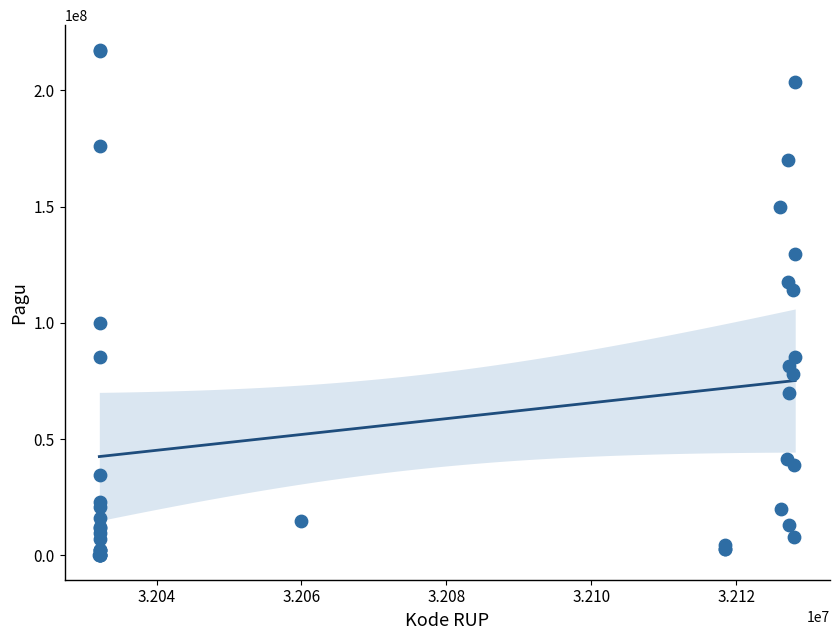

What Y value in the scatter plot is closest to 108830000?

114296000